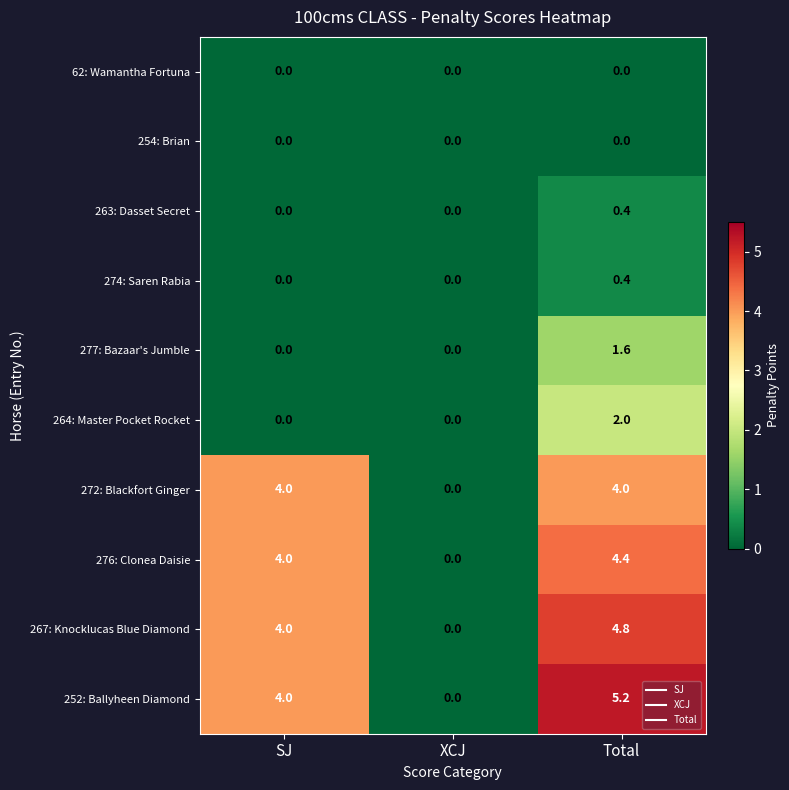

List the labels in order of 252: Ballyheen Diamond value, largest first.

Total, SJ, XCJ